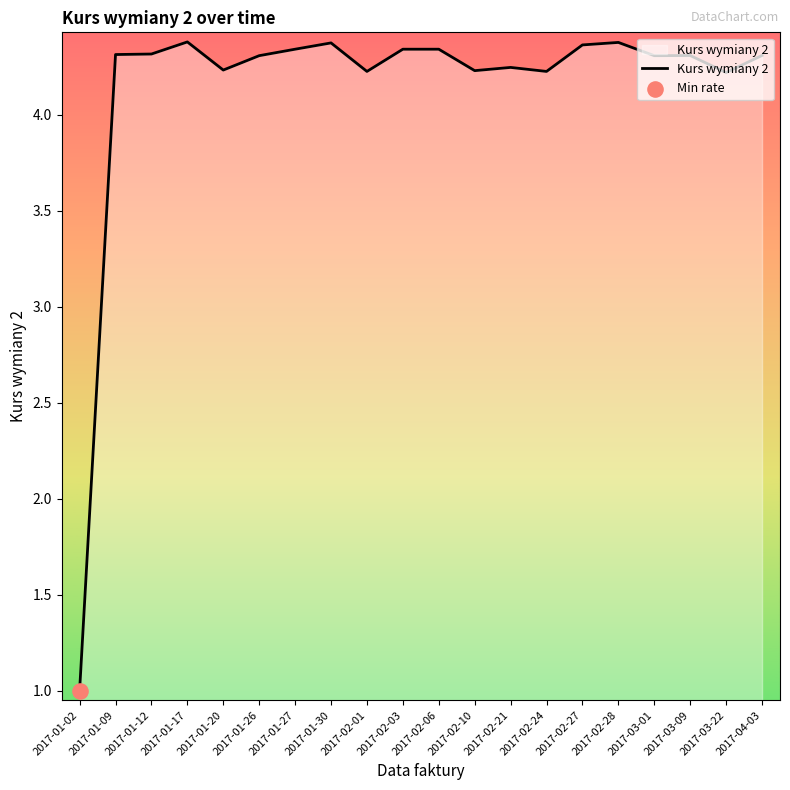

What is the change in value from 2017-01-09 to 2017-02-27?

+0.1